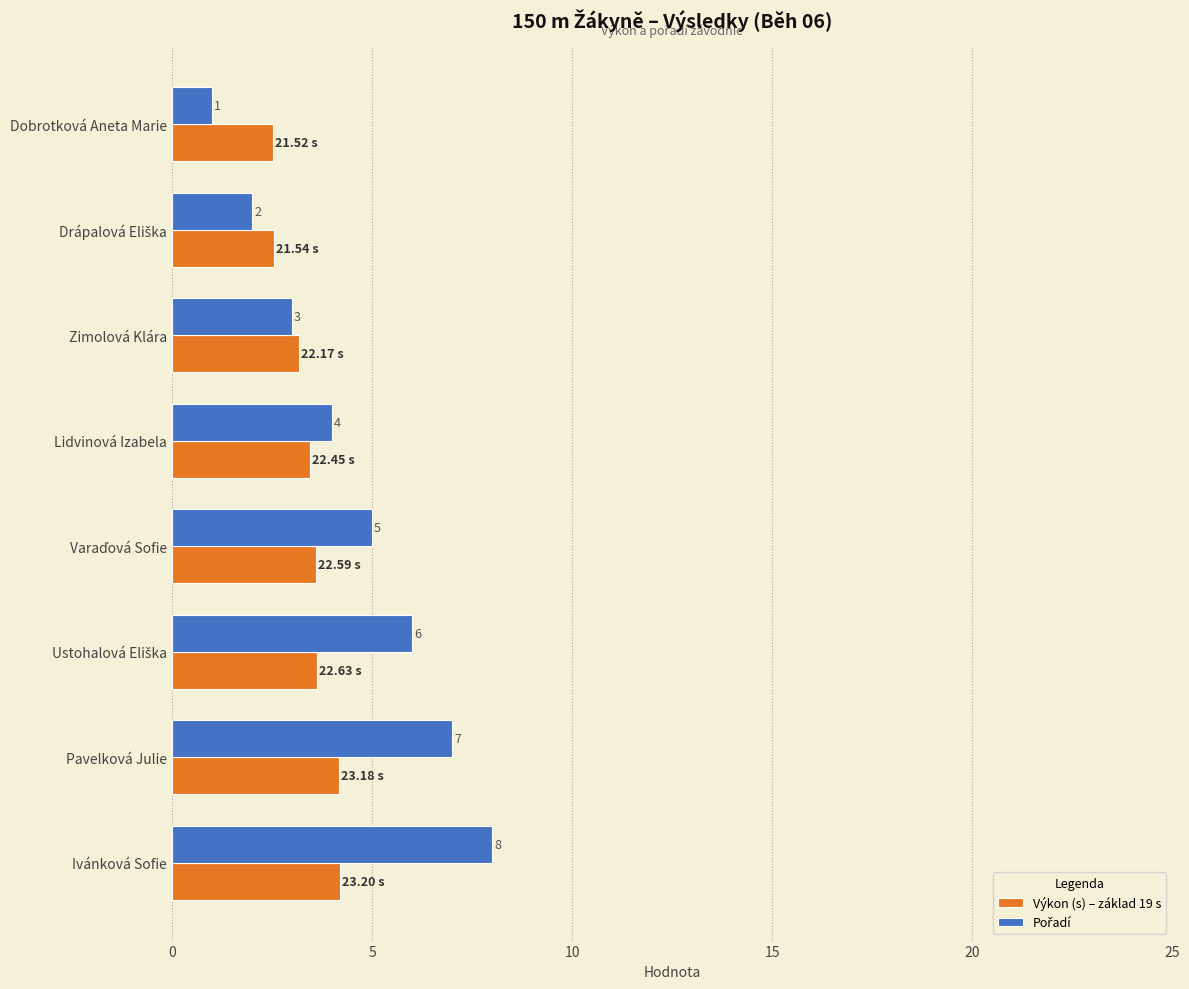

At which category does the chart reach its peak across all series?

Ivánková Sofie